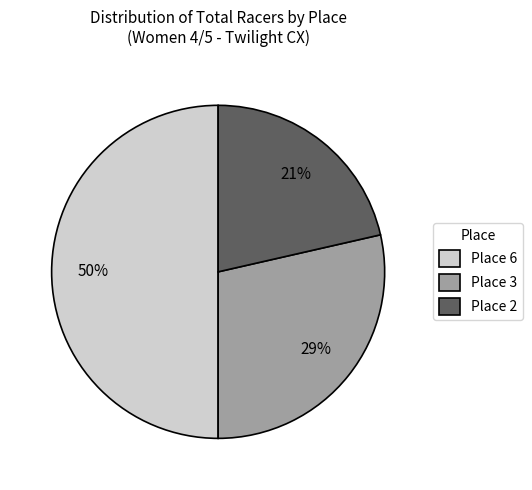

Does Place 3 account for over 50% of the chart?

No